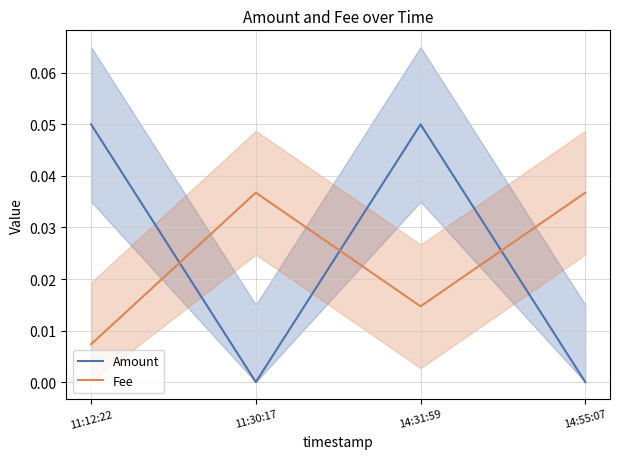

What is the total value across all series at 14:31:59?

0.1